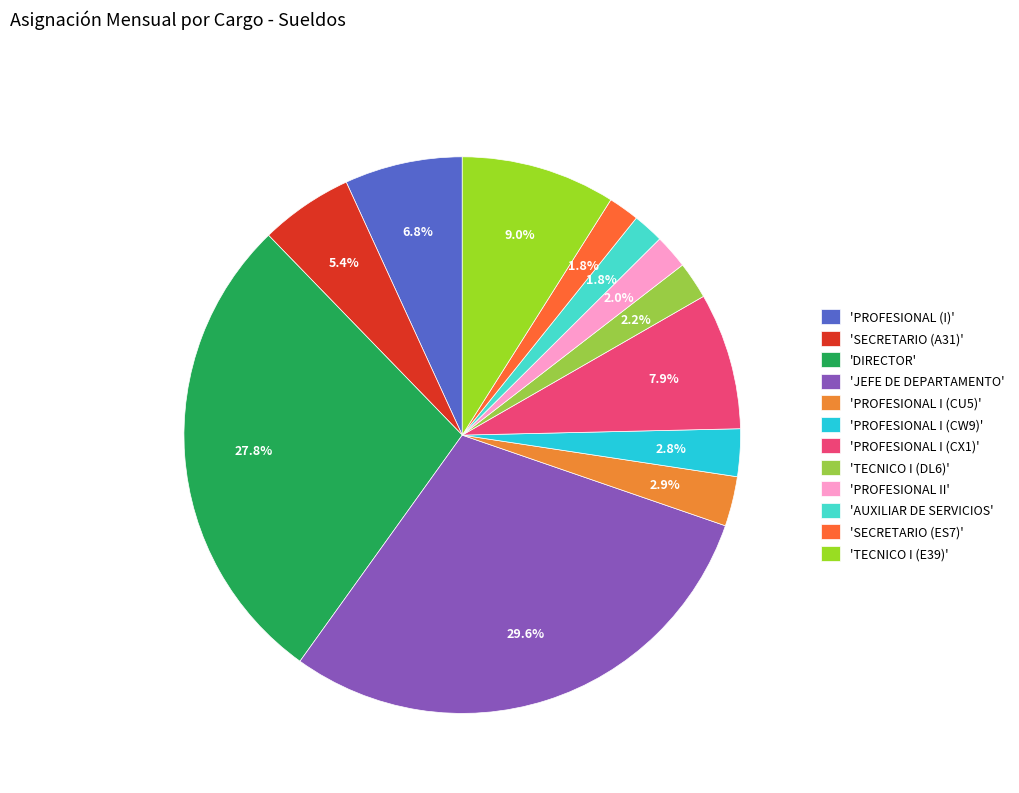

How many segments does this pie chart have?

12